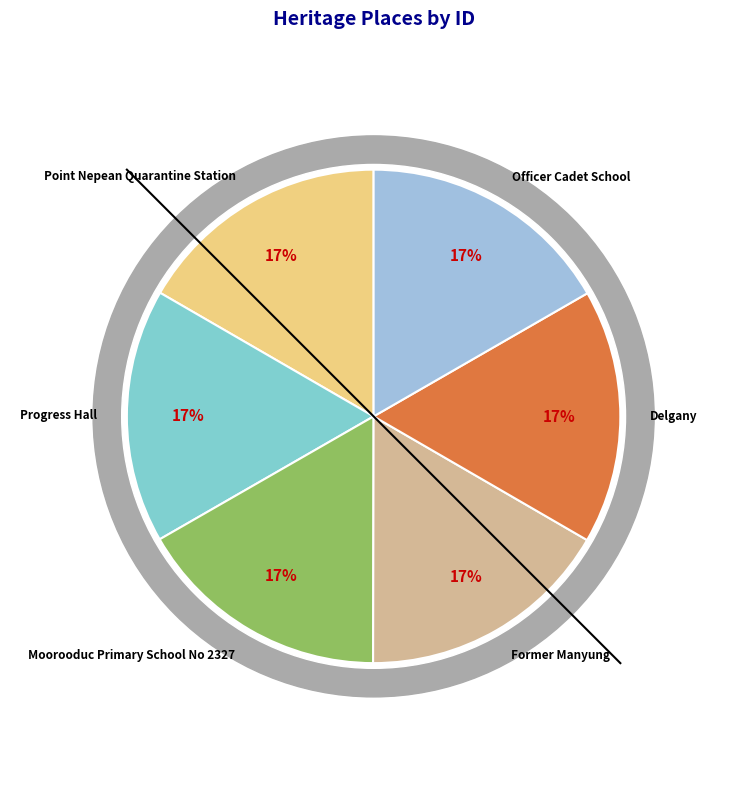

What percentage is the Officer Cadet School slice, to the nearest percent?

17%